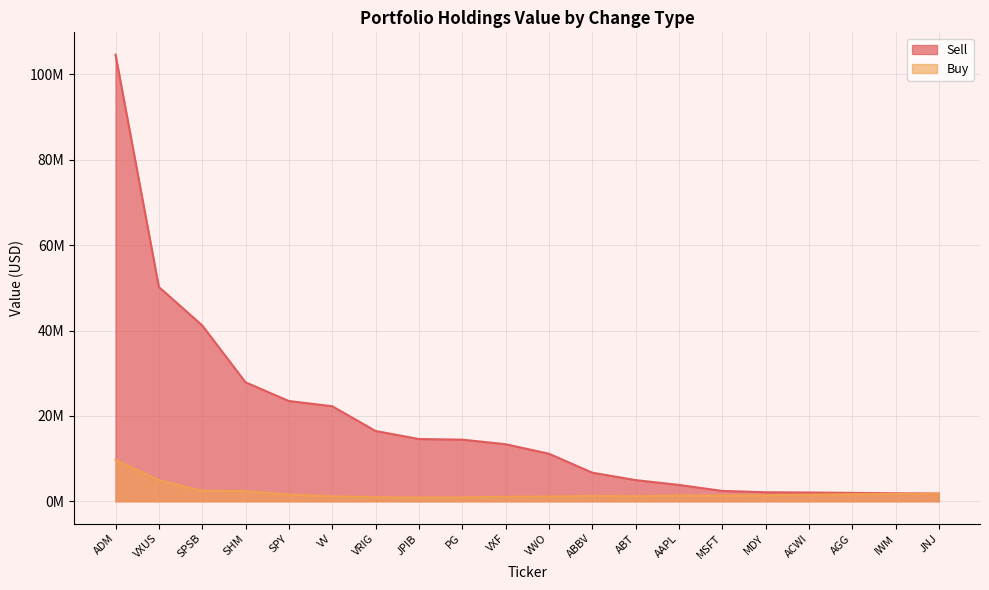

Between ADM and AGG, which is larger?

ADM